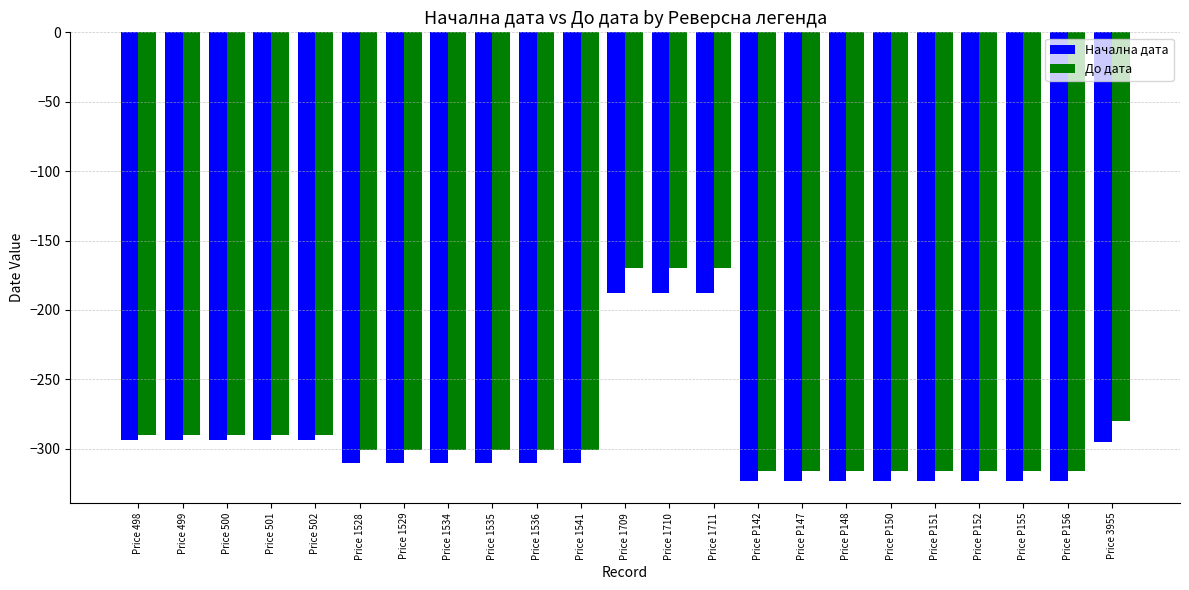

What is the average value of the Начална дата series?

-294